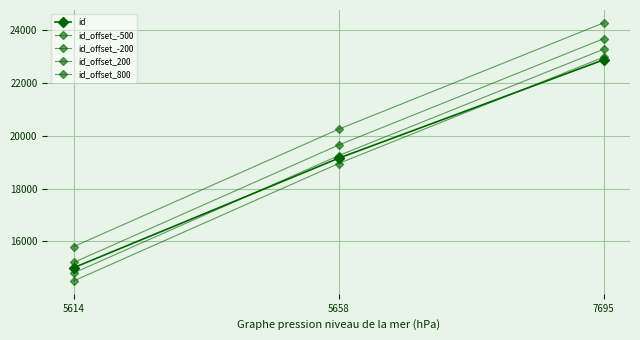

Which has a higher value, 5614 or 7695?

7695